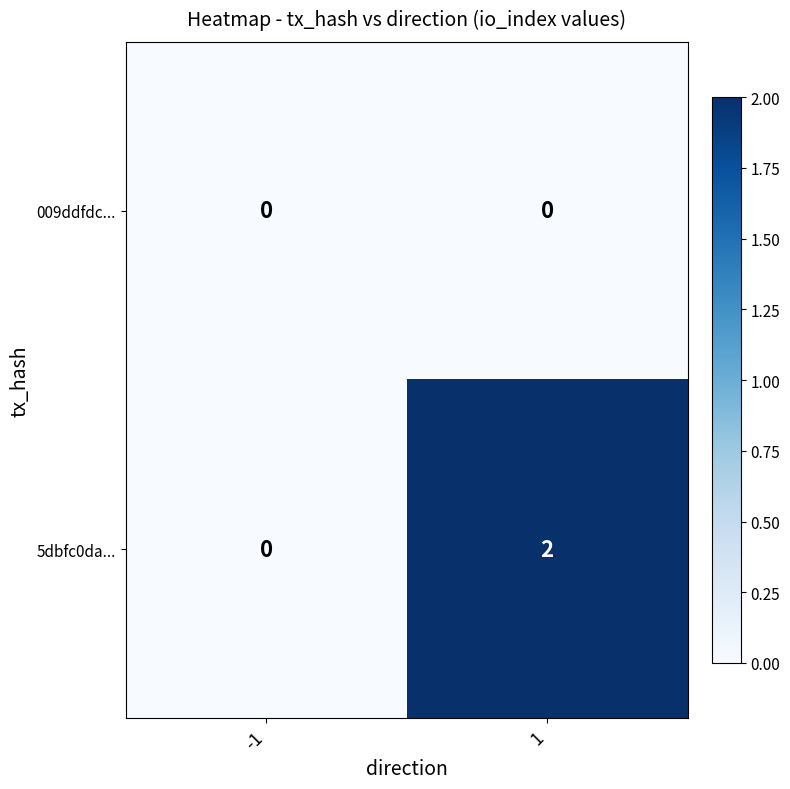

Is the value of 009ddfdc... at 1 greater than the value of 5dbfc0da... at 1?

No